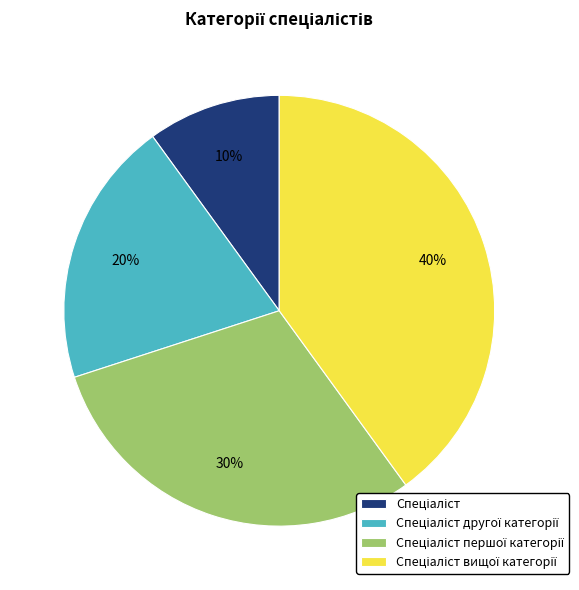

Is there any slice that represents more than half of the pie?

No